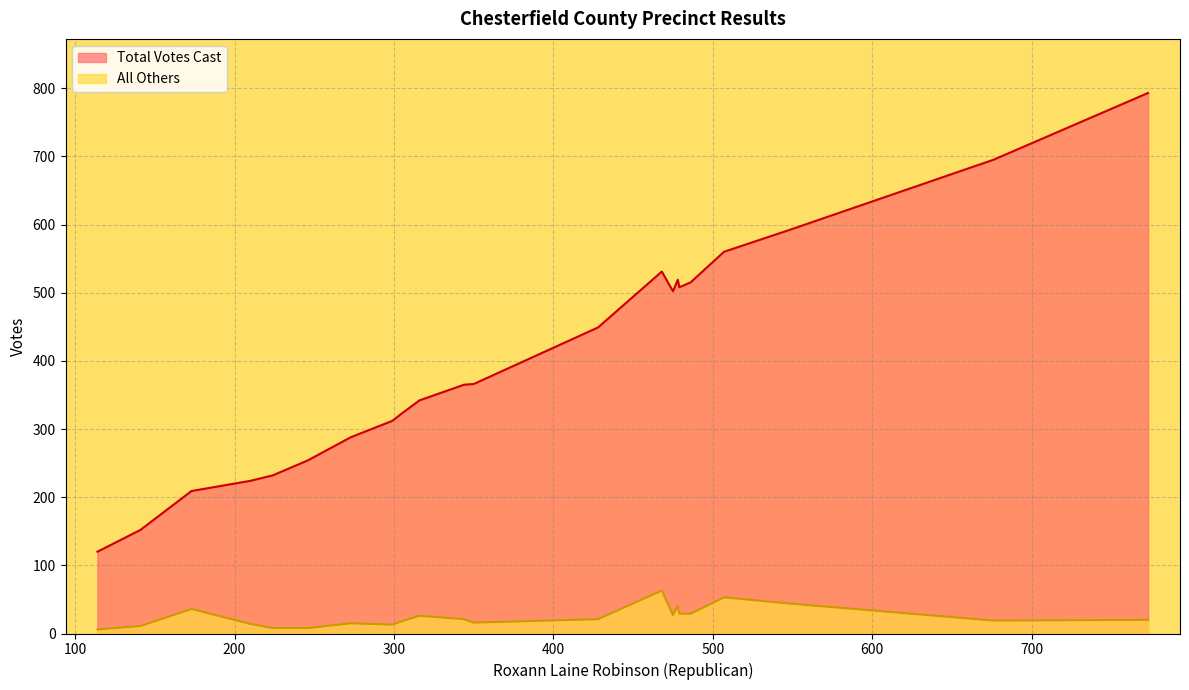

What are all the series names shown in the legend?

Total Votes Cast, All Others